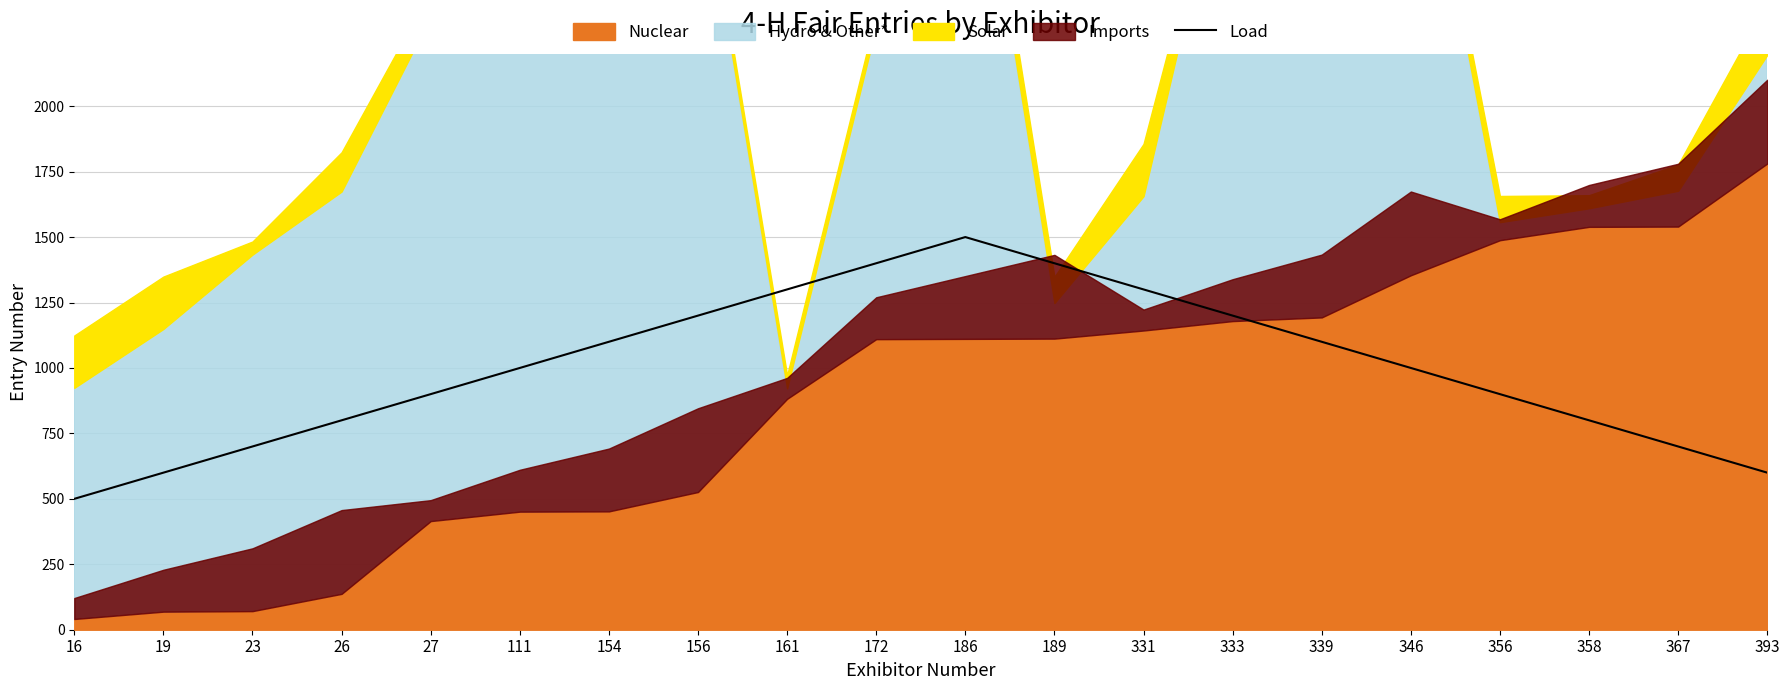

Reading left to right, extract all data points from this chart.

16=500	19=600	23=700	26=800	27=900	111=1000	154=1100	156=1200	161=1300	172=1400	186=1500	189=1400	331=1300	333=1200	339=1100	346=1000	356=900	358=800	367=700	393=600